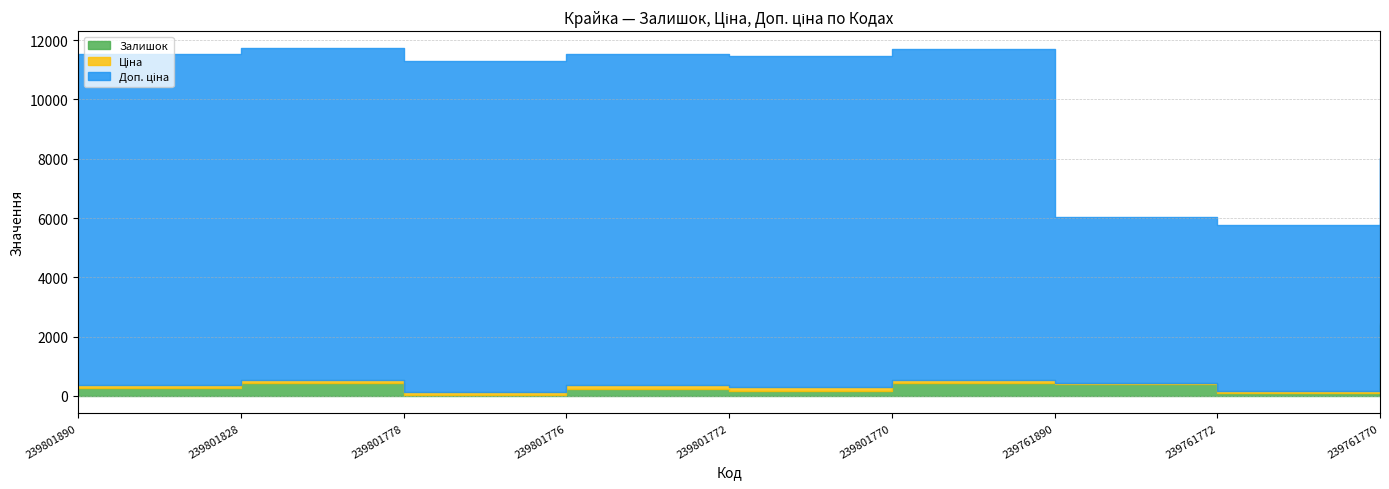

Count the Доп. ціна values in the range 5585 to 11169.

9